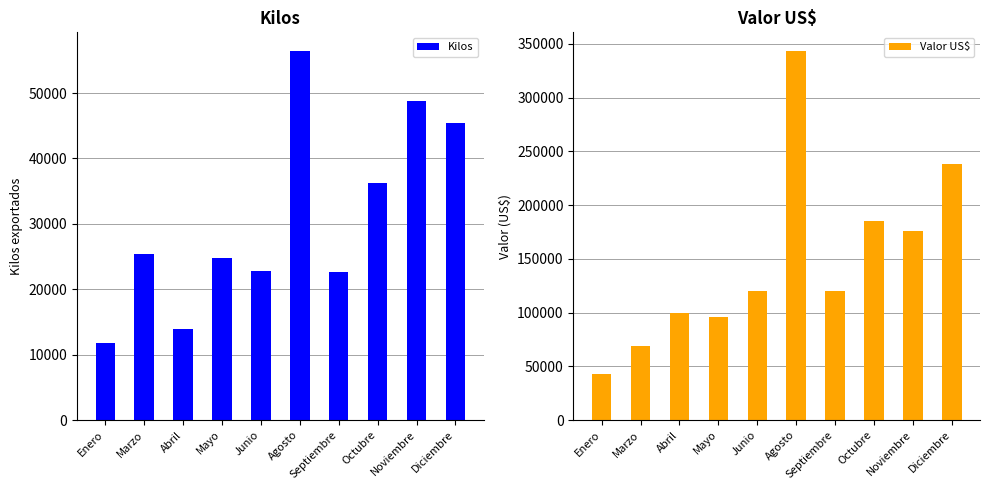

Where does the Kilos series first go above 25454?

Marzo